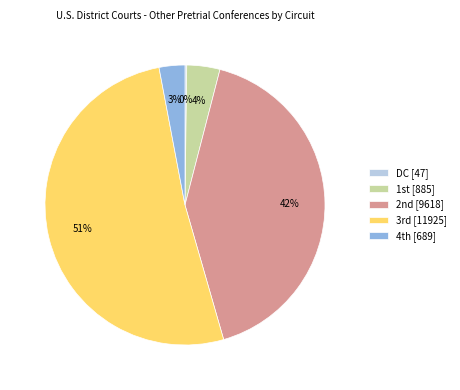

To the nearest percent, what is the difference between the largest and smallest slice percentages?

51%